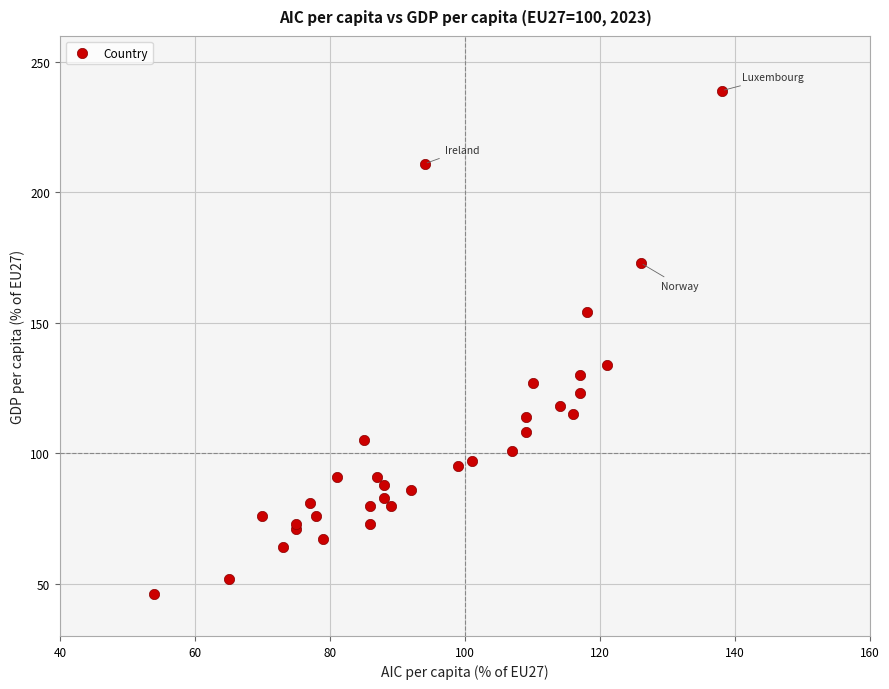

What Y value in the scatter plot is closest to 142?

134